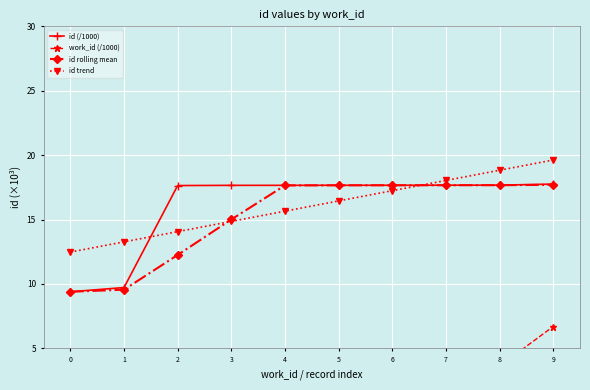

What is the sum of all id trend values?

160.5